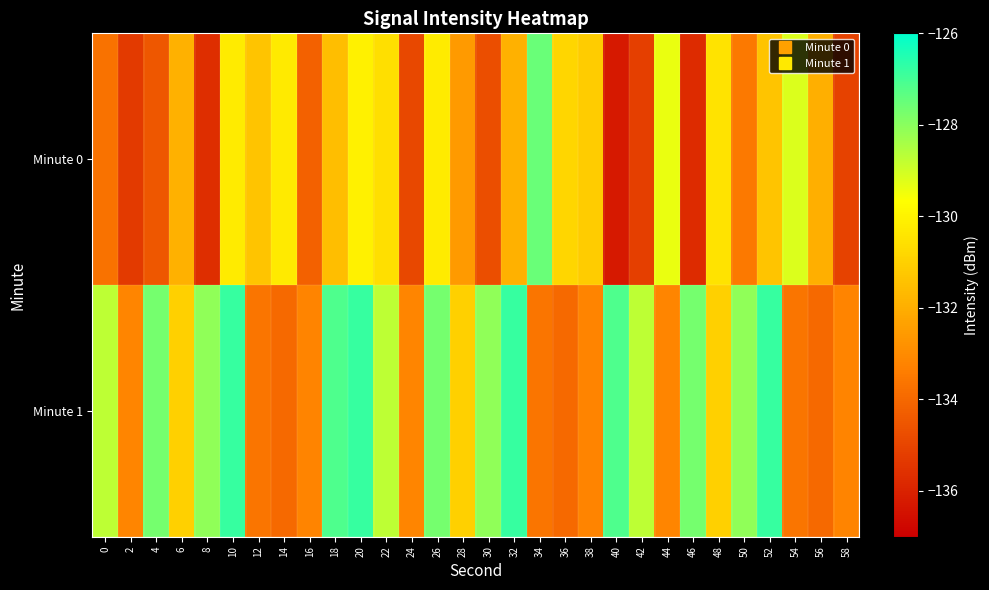

Which series has the widest spread of values?

Minute 0